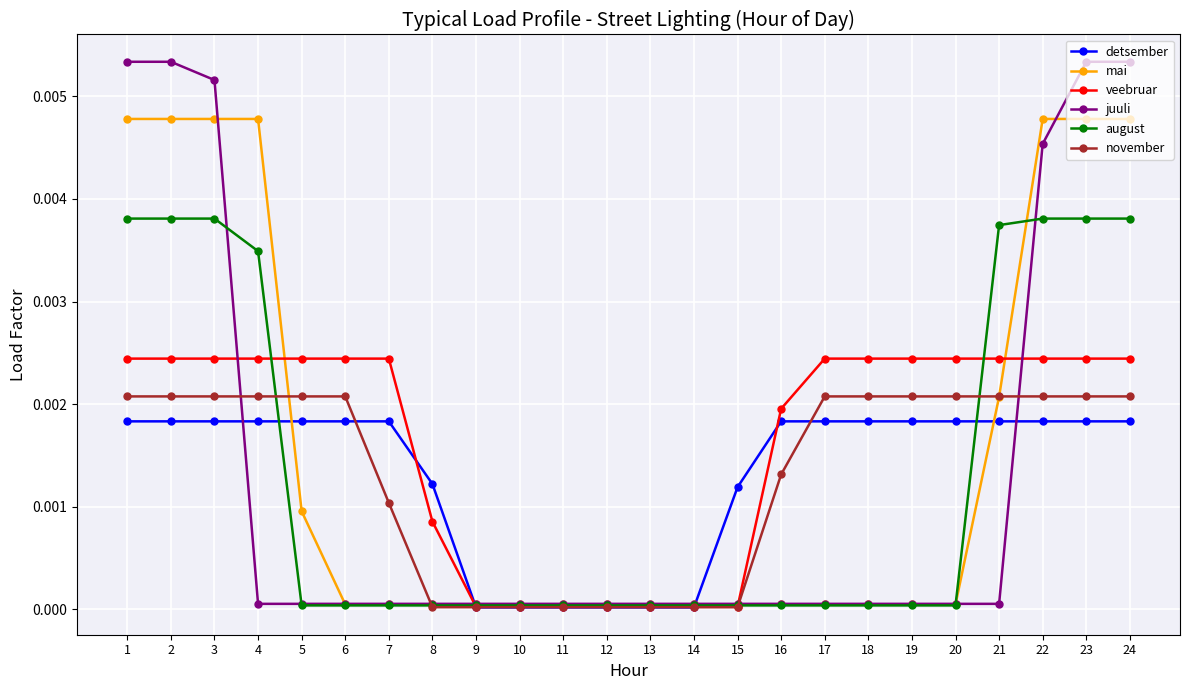

Between 5 and 9, which series saw the biggest shift?

veebruar